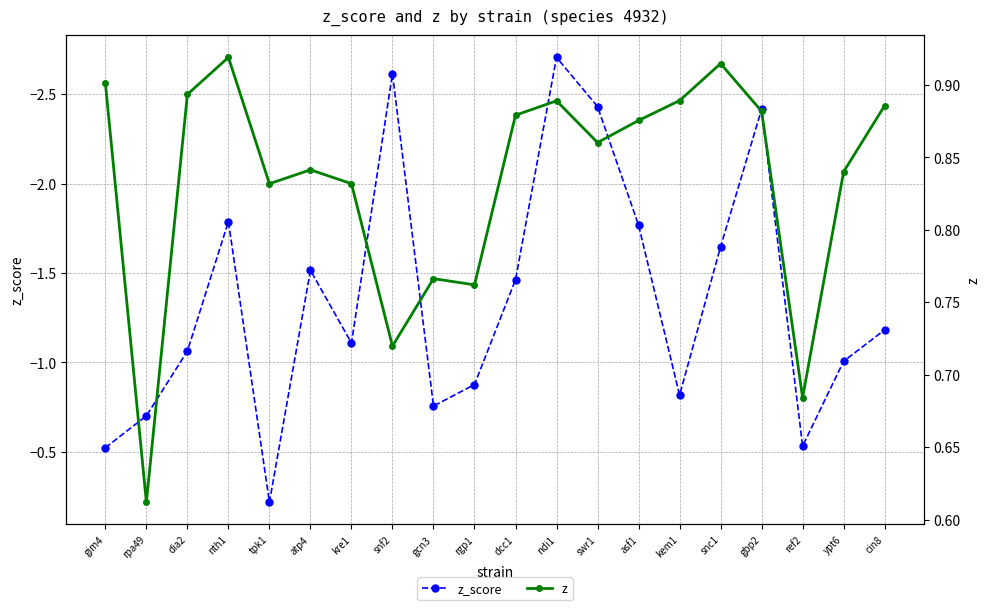

Reading right to left, transcribe all the data shown in this chart.

z_score: cin8=-1.2	ypt6=-1.0	ref2=-0.5	gbp2=-2.4	snc1=-1.6	kem1=-0.8	asf1=-1.8	swr1=-2.4	ndi1=-2.7	dcc1=-1.5	rgp1=-0.9	gcn3=-0.8	snf2=-2.6	kre1=-1.1	atp4=-1.5	tpk1=-0.2	nth1=-1.8	dia2=-1.1	rpa49=-0.7	gim4=-0.5
z: cin8=0.9	ypt6=0.8	ref2=0.7	gbp2=0.9	snc1=0.9	kem1=0.9	asf1=0.9	swr1=0.9	ndi1=0.9	dcc1=0.9	rgp1=0.8	gcn3=0.8	snf2=0.7	kre1=0.8	atp4=0.8	tpk1=0.8	nth1=0.9	dia2=0.9	rpa49=0.6	gim4=0.9